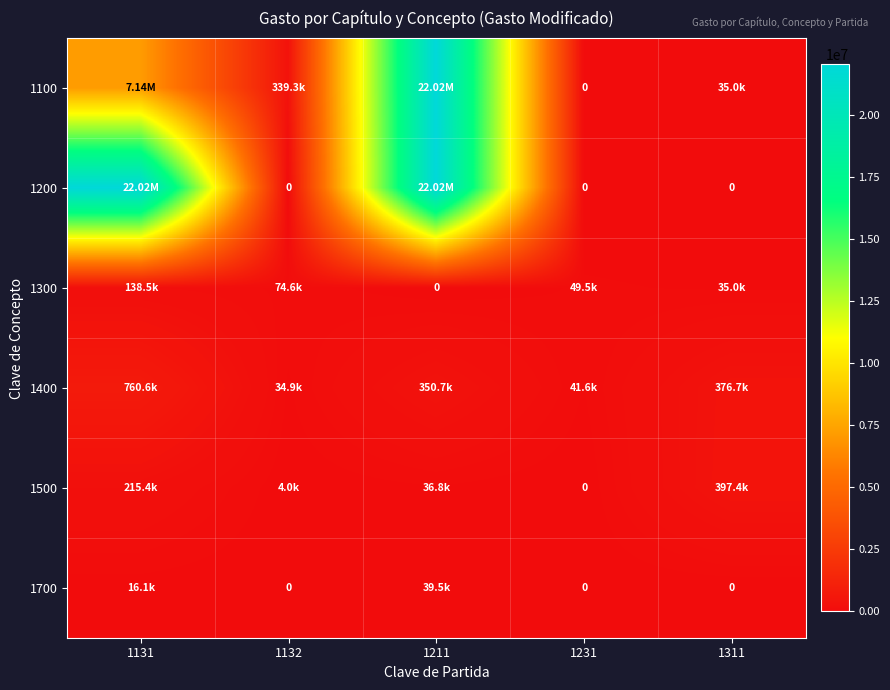

What is the approximate value of 1700 at 1211?

39512.4